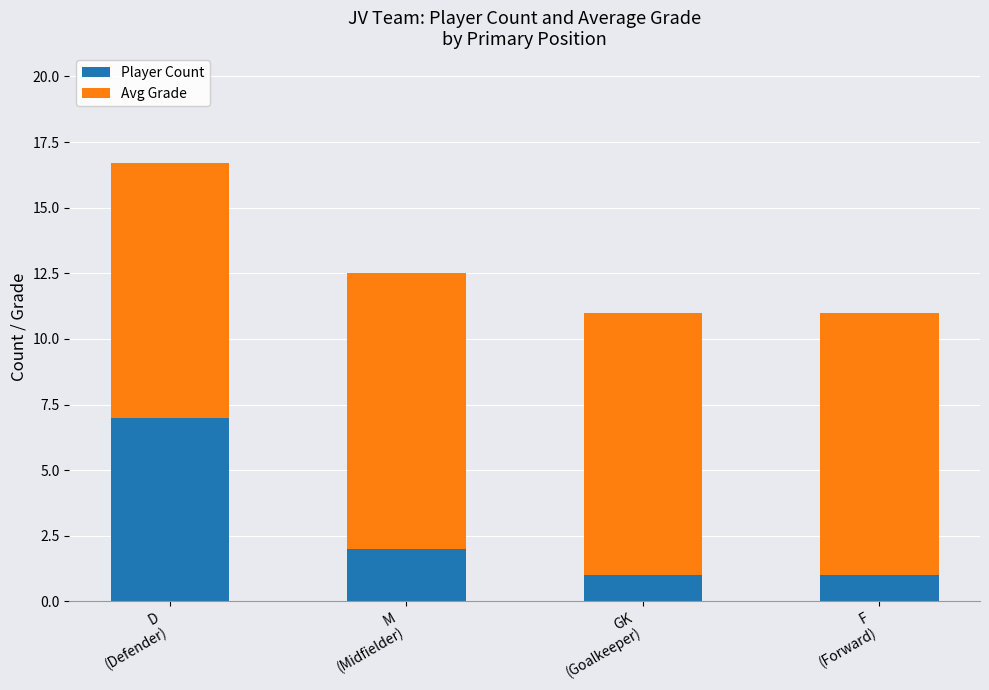

Reading left to right, transcribe the values for Player Count.

7.0	2.0	1.0	1.0